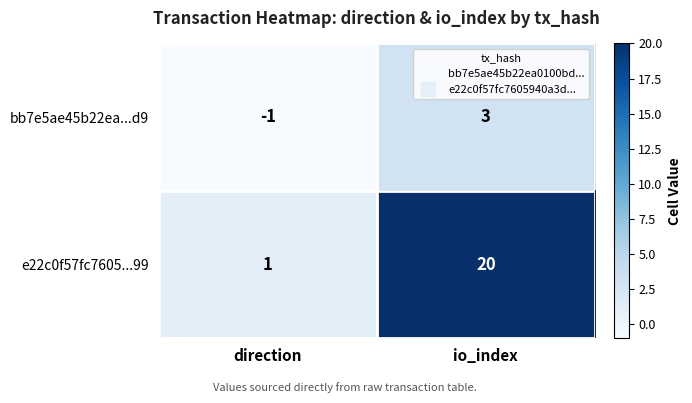

True or false: bb7e5ae45b22ea...d9 has a value of -1 at direction.

True